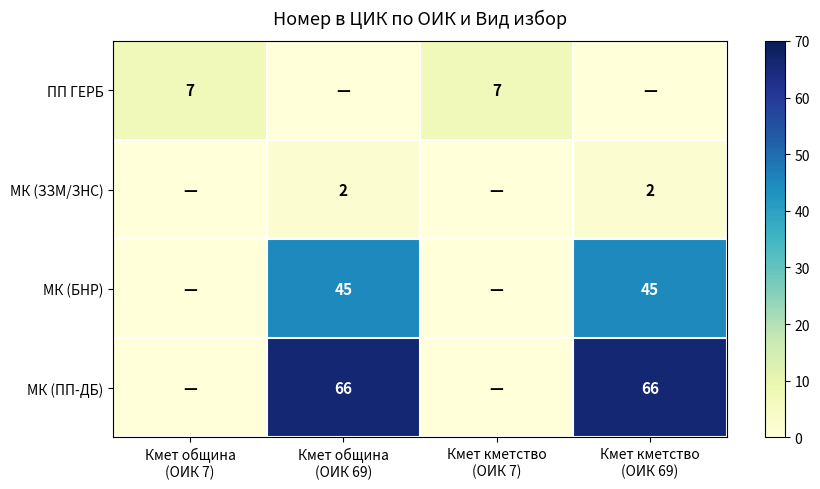

The value of ПП ГЕРБ at Кмет община (ОИК 7) is 10. True or false?

False